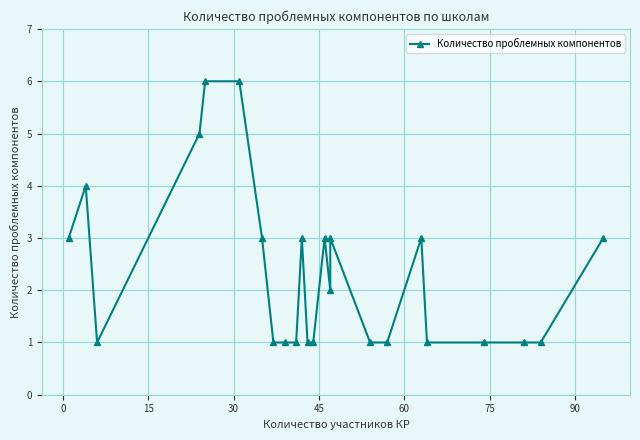

Count the number of categories in the chart.

24